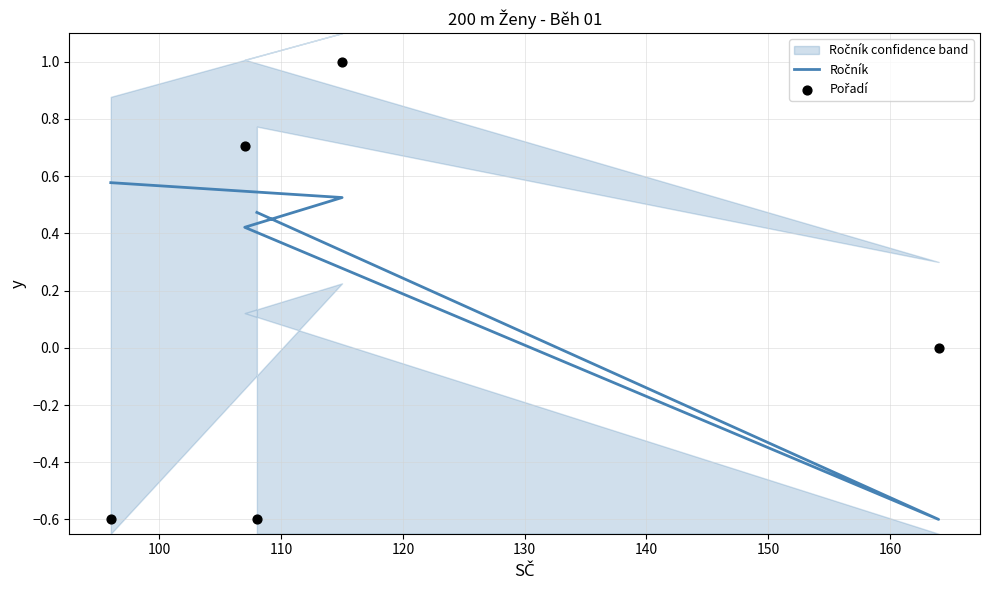

What are all the series names shown in the legend?

Ročník, Pořadí